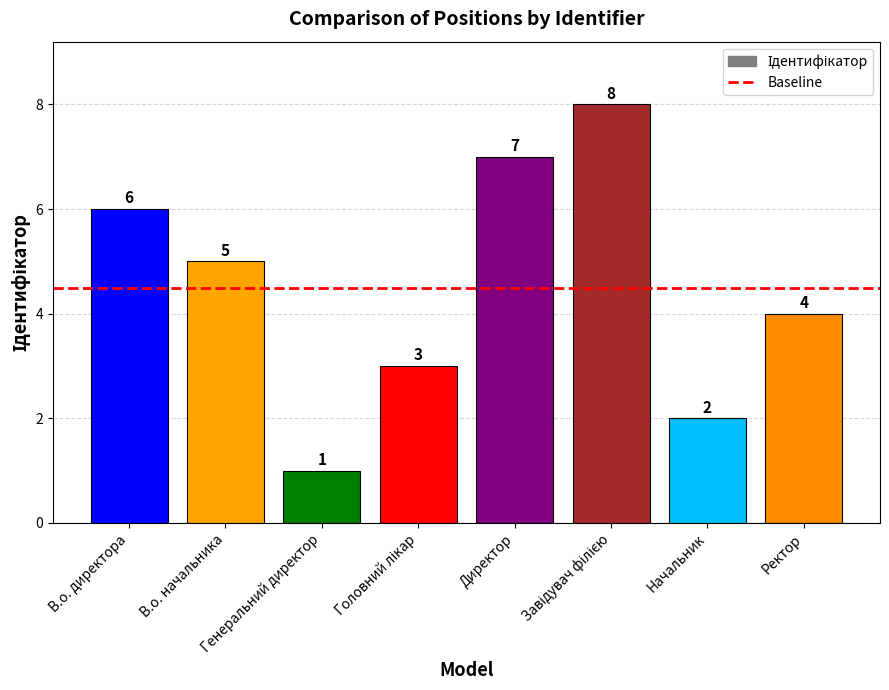

What is the value of the 5th bar from the left?

7